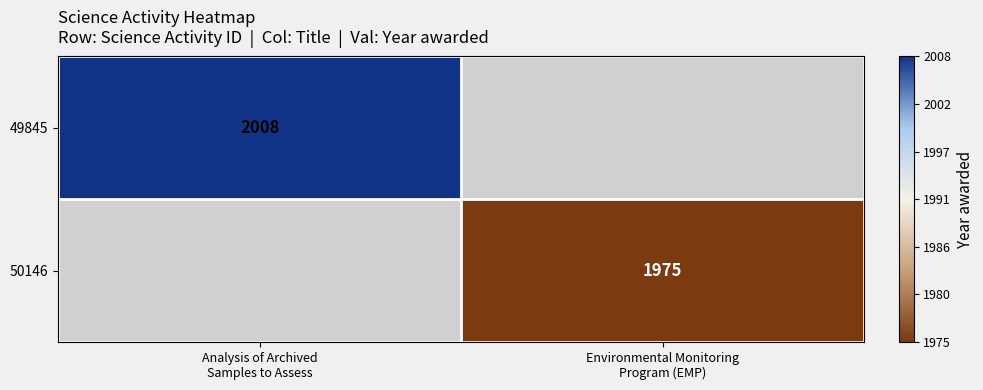

The 49845 series shows 951 at Analysis of Archived Samples to Assess. True or false?

False